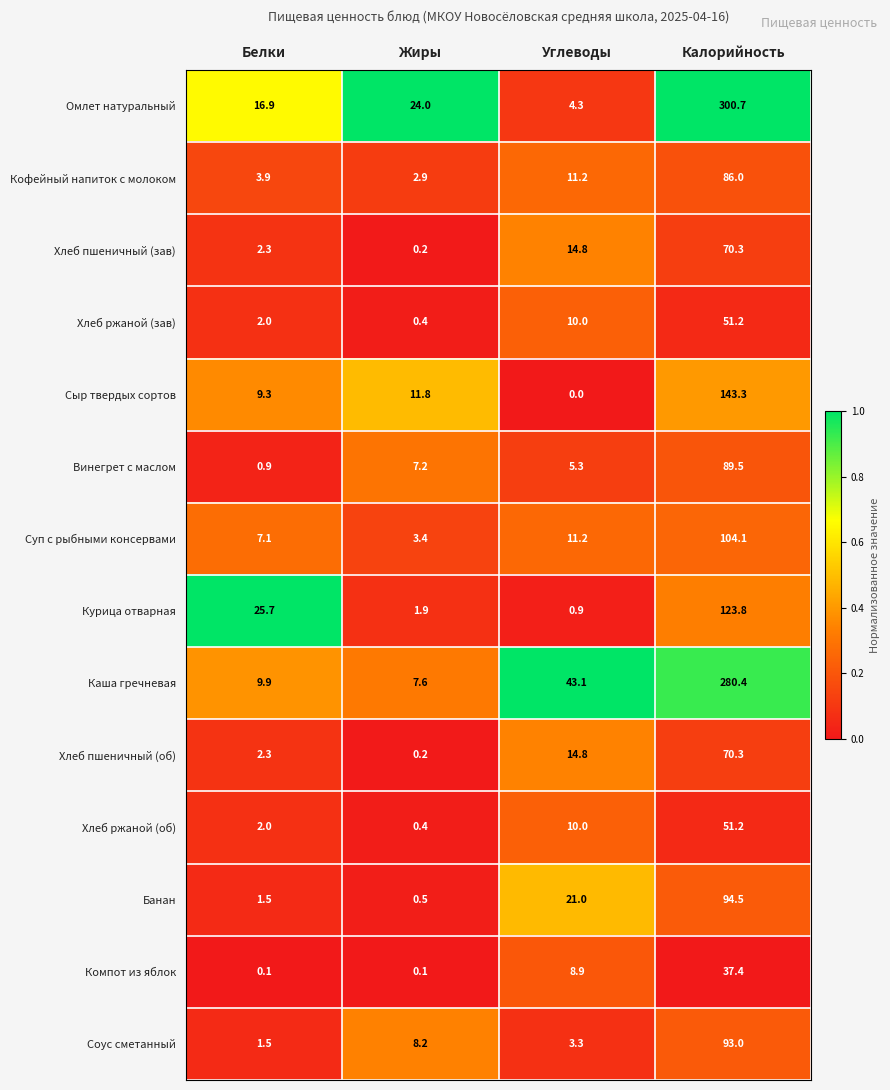

True or false: Хлеб пшеничный (зав) has a value of 3.1 at Белки.

False